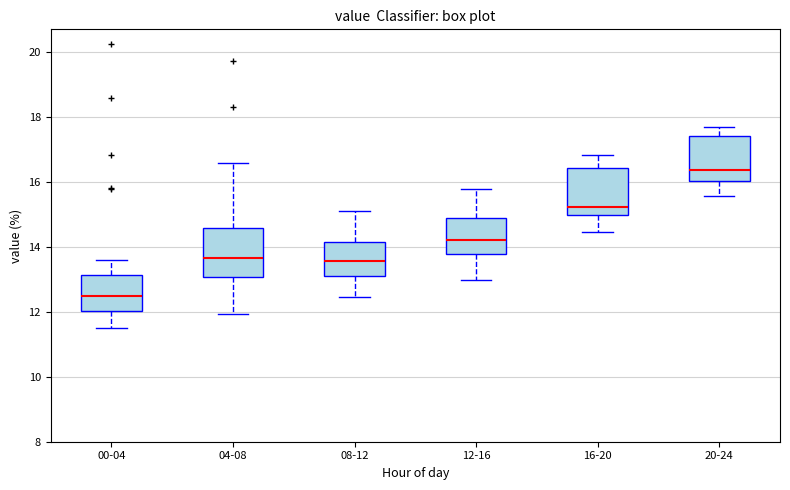

Where does the upper whisker of the box for 20-24 end on the y-axis? The values are not printed on the chart, so give them approximately, as read against the axis.

17.8